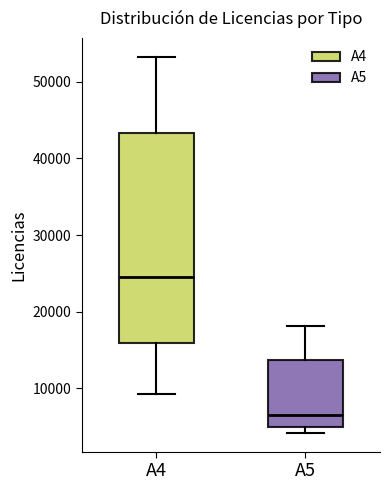

Which box has the highest median line?

A4